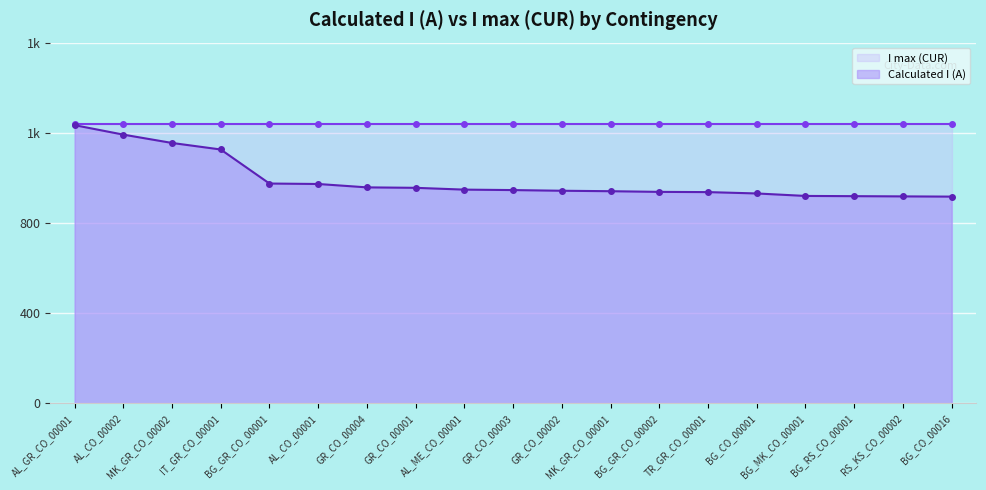

Which has a higher value, BG_CO_00016 or RS_KS_CO_00002?

RS_KS_CO_00002